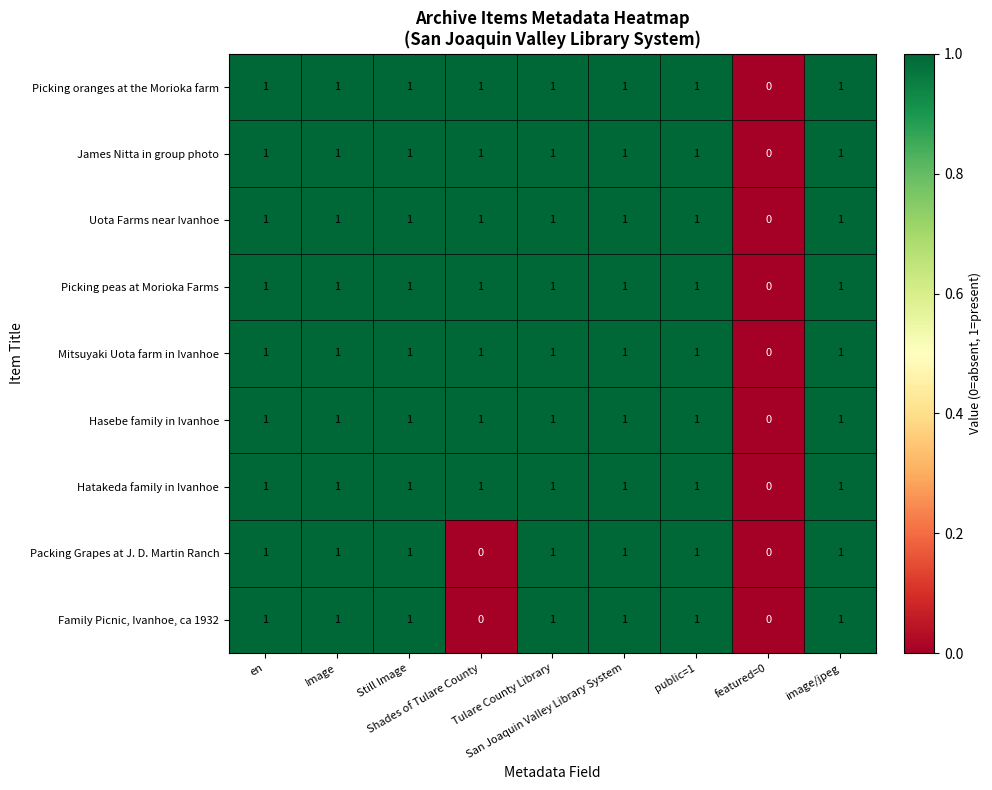

What is the sum of all Uota Farms near Ivanhoe values?

8